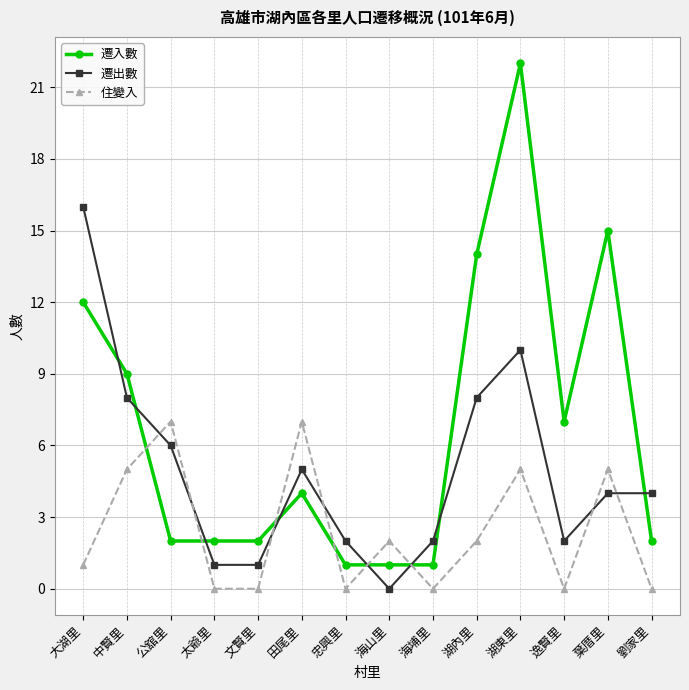

At which label does 遷出數 first exceed 4?

大湖里